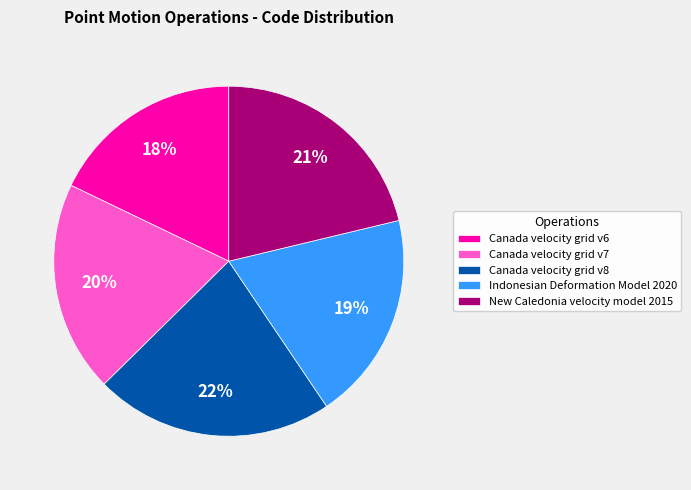

Combined, do New Caledonia velocity model 2015 and Indonesian Deformation Model 2020 account for over 50%?

No